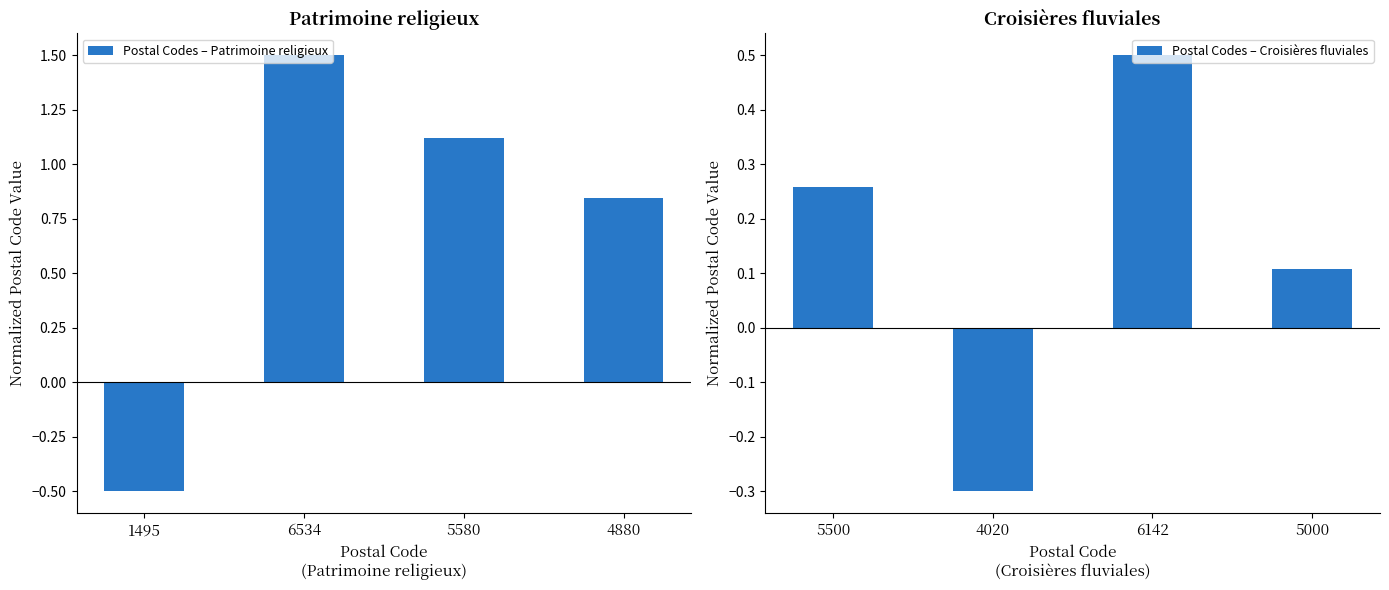

How many values in Postal Codes – Croisières fluviales are above zero?

3